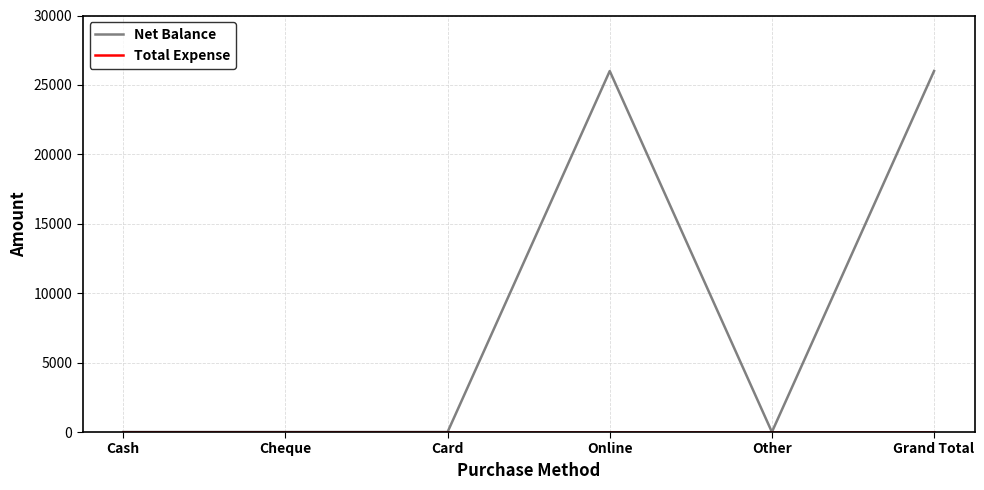

Is it true that Net Balance equals 34931 at Grand Total?

False